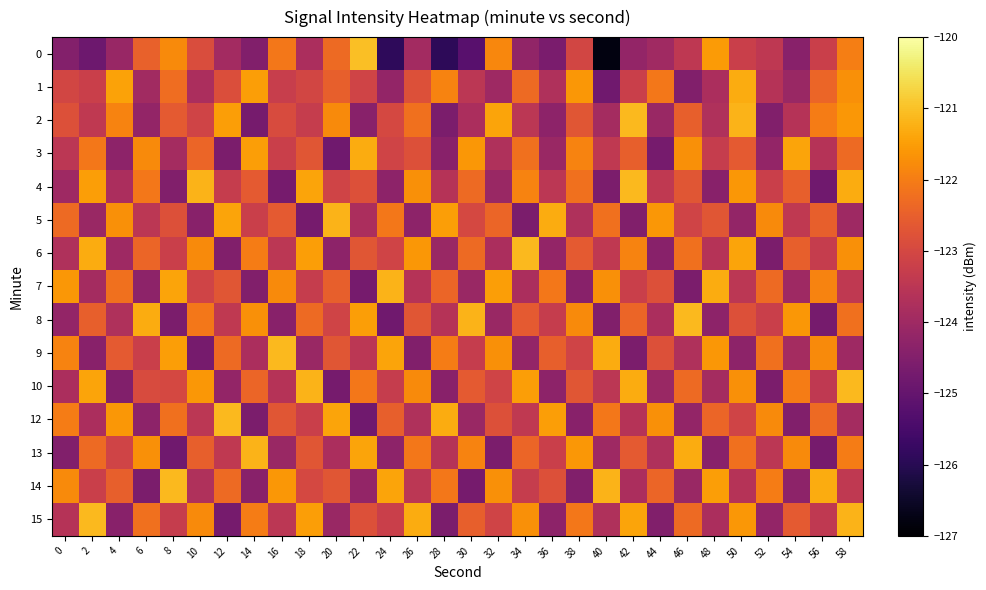

Reading left to right, list all the values displayed in this chart.

0: 0=-124.5	2=-124.9	4=-124.1	6=-122.5	8=-121.8	10=-122.9	12=-123.9	14=-124.5	16=-122.1	18=-123.8	20=-122.3	22=-121.0	24=-125.9	26=-123.9	28=-125.9	30=-125.2	32=-121.8	34=-124.2	36=-124.6	38=-123.0	40=-126.8	42=-124.2	44=-124.0	46=-123.4	48=-121.6	50=-123.2	52=-123.4	54=-124.4	56=-123.2	58=-122.0
1: 0=-123.1	2=-123.2	4=-121.4	6=-123.9	8=-122.2	10=-123.8	12=-122.9	14=-121.5	16=-123.3	18=-123.0	20=-122.5	22=-123.1	24=-124.2	26=-122.8	28=-121.9	30=-123.5	32=-124.0	34=-122.3	36=-123.7	38=-121.6	40=-124.8	42=-123.2	44=-122.1	46=-124.5	48=-123.8	50=-121.3	52=-123.6	54=-124.1	56=-122.4	58=-121.7
2: 0=-122.8	2=-123.4	4=-121.9	6=-124.2	8=-122.6	10=-123.1	12=-121.5	14=-124.7	16=-122.9	18=-123.3	20=-121.8	22=-124.4	24=-123.0	26=-122.2	28=-124.6	30=-123.8	32=-121.4	34=-123.5	36=-124.3	38=-122.7	40=-123.9	42=-121.1	44=-124.1	46=-122.5	48=-123.7	50=-121.2	52=-124.5	54=-123.6	56=-122.0	58=-121.6
3: 0=-123.5	2=-122.1	4=-124.3	6=-121.8	8=-123.9	10=-122.4	12=-124.6	14=-121.5	16=-123.2	18=-122.7	20=-124.8	22=-121.3	24=-123.1	26=-122.8	28=-124.4	30=-121.6	32=-123.7	34=-122.2	36=-124.1	38=-121.9	40=-123.4	42=-122.5	44=-124.7	46=-121.7	48=-123.3	50=-122.6	52=-124.2	54=-121.4	56=-123.6	58=-122.3
4: 0=-124.0	2=-121.5	4=-123.8	6=-122.1	8=-124.5	10=-121.2	12=-123.3	14=-122.6	16=-124.7	18=-121.4	20=-123.1	22=-122.8	24=-124.3	26=-121.7	28=-123.6	30=-122.3	32=-124.1	34=-121.9	36=-123.5	38=-122.2	40=-124.6	42=-121.1	44=-123.4	46=-122.7	48=-124.4	50=-121.6	52=-123.2	54=-122.5	56=-124.8	58=-121.3
5: 0=-122.3	2=-124.1	4=-121.7	6=-123.5	8=-122.8	10=-124.4	12=-121.4	14=-123.2	16=-122.6	18=-124.7	20=-121.2	22=-123.8	24=-122.1	26=-124.3	28=-121.5	30=-123.0	32=-122.4	34=-124.6	36=-121.3	38=-123.7	40=-122.2	42=-124.5	44=-121.6	46=-123.1	48=-122.7	50=-124.2	52=-121.8	54=-123.4	56=-122.5	58=-124.0
6: 0=-123.7	2=-121.3	4=-124.0	6=-122.4	8=-123.2	10=-121.8	12=-124.5	14=-122.0	16=-123.5	18=-121.5	20=-124.3	22=-122.7	24=-123.1	26=-121.6	28=-124.1	30=-122.3	32=-123.8	34=-121.1	36=-124.2	38=-122.6	40=-123.4	42=-121.9	44=-124.4	46=-122.2	48=-123.6	50=-121.4	52=-124.6	54=-122.5	56=-123.3	58=-121.7
7: 0=-121.6	2=-123.9	4=-122.2	6=-124.3	8=-121.4	10=-123.1	12=-122.7	14=-124.5	16=-121.8	18=-123.3	20=-122.5	22=-124.7	24=-121.2	26=-123.6	28=-122.4	30=-124.1	32=-121.5	34=-123.8	36=-122.1	38=-124.4	40=-121.7	42=-123.2	44=-122.8	46=-124.6	48=-121.3	50=-123.5	52=-122.3	54=-124.0	56=-121.9	58=-123.4
8: 0=-124.2	2=-122.5	4=-123.7	6=-121.3	8=-124.6	10=-122.1	12=-123.4	14=-121.7	16=-124.4	18=-122.3	20=-123.1	22=-121.5	24=-124.8	26=-122.7	28=-123.6	30=-121.2	32=-124.1	34=-122.6	36=-123.3	38=-121.8	40=-124.5	42=-122.4	44=-123.8	46=-121.1	48=-124.3	50=-122.8	52=-123.2	54=-121.6	56=-124.7	58=-122.2
9: 0=-121.9	2=-124.4	4=-122.6	6=-123.2	8=-121.5	10=-124.7	12=-122.3	14=-123.8	16=-121.1	18=-124.1	20=-122.7	22=-123.5	24=-121.4	26=-124.5	28=-122.0	30=-123.3	32=-121.7	34=-124.2	36=-122.5	38=-123.1	40=-121.3	42=-124.6	44=-122.8	46=-123.7	48=-121.6	50=-124.3	52=-122.2	54=-123.9	56=-121.8	58=-124.0
10: 0=-123.8	2=-121.4	4=-124.5	6=-122.9	8=-123.0	10=-121.6	12=-124.2	14=-122.4	16=-123.6	18=-121.2	20=-124.7	22=-122.1	24=-123.3	26=-121.8	28=-124.4	30=-122.6	32=-123.1	34=-121.5	36=-124.3	38=-122.7	40=-123.5	42=-121.3	44=-124.1	46=-122.3	48=-123.9	50=-121.7	52=-124.6	54=-122.0	56=-123.4	58=-121.1
12: 0=-122.0	2=-123.8	4=-121.6	6=-124.3	8=-122.2	10=-123.5	12=-121.1	14=-124.6	16=-122.7	18=-123.2	20=-121.4	22=-124.8	24=-122.5	26=-123.7	28=-121.3	30=-124.1	32=-122.8	34=-123.4	36=-121.5	38=-124.4	40=-122.1	42=-123.6	44=-121.7	46=-124.2	48=-122.4	50=-123.1	52=-121.8	54=-124.5	56=-122.3	58=-123.9
13: 0=-124.5	2=-122.3	4=-123.1	6=-121.7	8=-124.8	10=-122.5	12=-123.4	14=-121.2	16=-124.1	18=-122.7	20=-123.8	22=-121.4	24=-124.3	26=-122.1	28=-123.6	30=-121.9	32=-124.6	34=-122.4	36=-123.2	38=-121.6	40=-124.0	42=-122.6	44=-123.7	46=-121.3	48=-124.4	50=-122.2	52=-123.5	54=-121.8	56=-124.7	58=-122.0
14: 0=-121.8	2=-123.2	4=-122.5	6=-124.6	8=-121.1	10=-123.7	12=-122.3	14=-124.4	16=-121.6	18=-123.0	20=-122.7	22=-124.2	24=-121.4	26=-123.5	28=-122.1	30=-124.7	32=-121.7	34=-123.3	36=-122.8	38=-124.5	40=-121.2	42=-123.8	44=-122.4	46=-124.1	48=-121.5	50=-123.6	52=-122.0	54=-124.3	56=-121.3	58=-123.4
15: 0=-123.6	2=-121.1	4=-124.4	6=-122.2	8=-123.3	10=-121.8	12=-124.7	14=-122.0	16=-123.5	18=-121.5	20=-124.1	22=-122.8	24=-123.2	26=-121.3	28=-124.6	30=-122.5	32=-123.1	34=-121.7	36=-124.3	38=-122.1	40=-123.7	42=-121.4	44=-124.5	46=-122.3	48=-123.8	50=-121.6	52=-124.2	54=-122.6	56=-123.4	58=-121.2